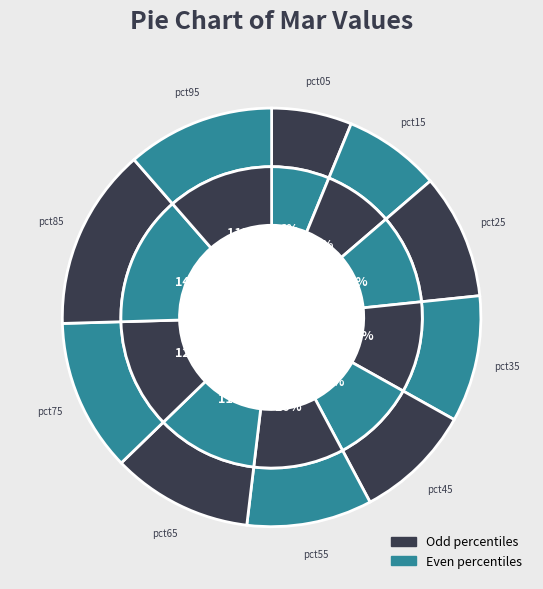

True or false: pct55 accounts for 18% of the total.

False